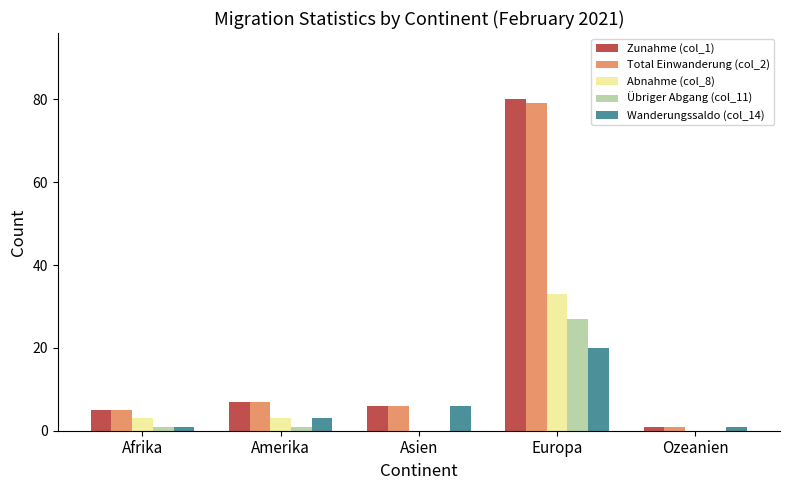

Reading left to right, transcribe all the data shown in this chart.

Zunahme (col_1): Afrika=5	Amerika=7	Asien=6	Europa=80	Ozeanien=1
Total Einwanderung (col_2): Afrika=5	Amerika=7	Asien=6	Europa=79	Ozeanien=1
Abnahme (col_8): Afrika=3	Amerika=3	Asien=0	Europa=33	Ozeanien=0
Übriger Abgang (col_11): Afrika=1	Amerika=1	Asien=0	Europa=27	Ozeanien=0
Wanderungssaldo (col_14): Afrika=1	Amerika=3	Asien=6	Europa=20	Ozeanien=1